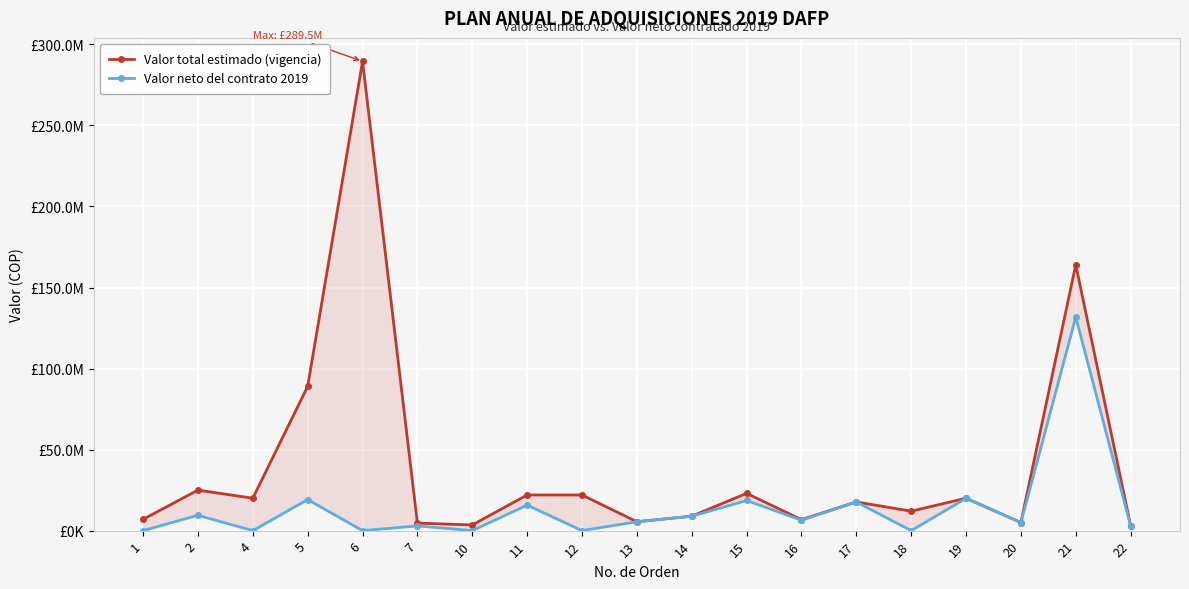

At which category does Valor neto del contrato 2019 reach its first local valley?

4